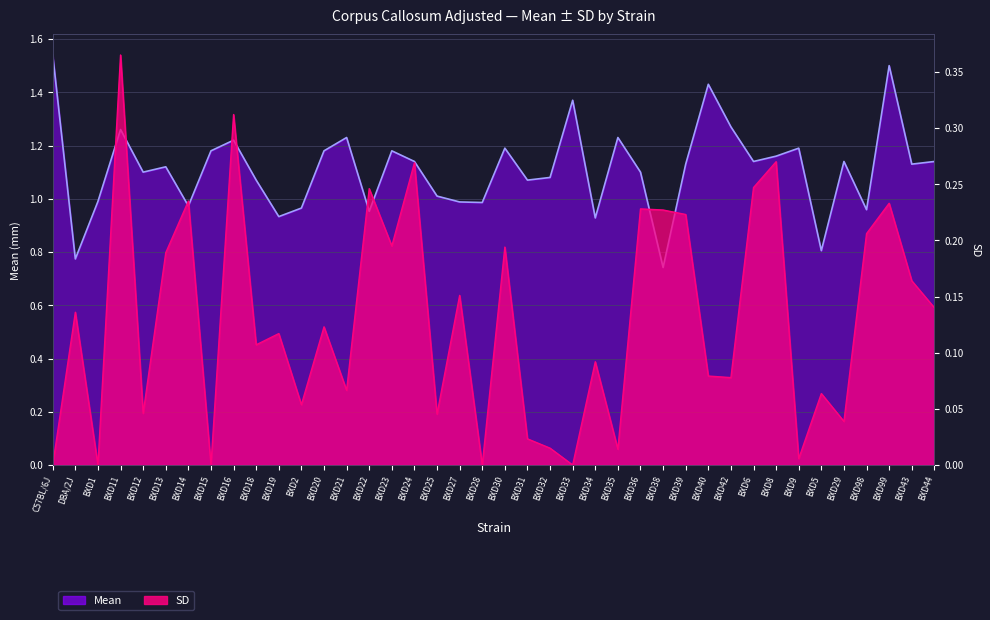

How many lines are shown in the chart?

2